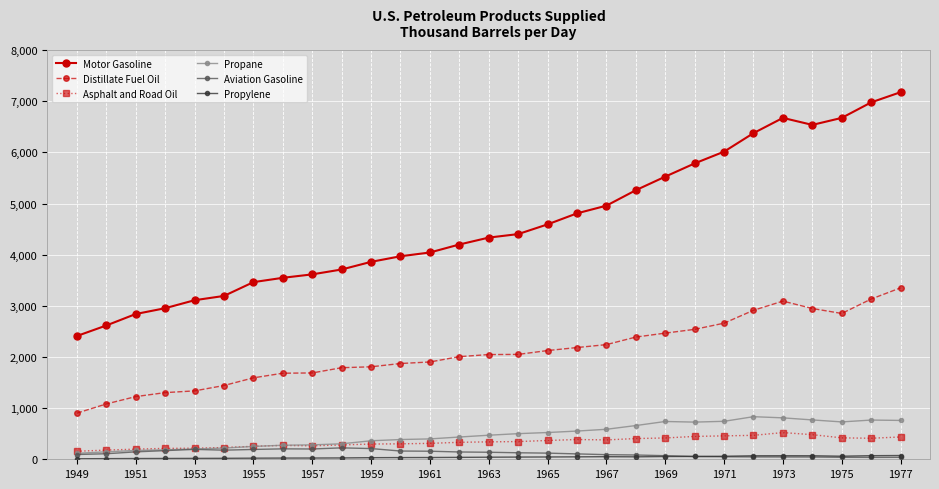

How many data points does each series have?

29